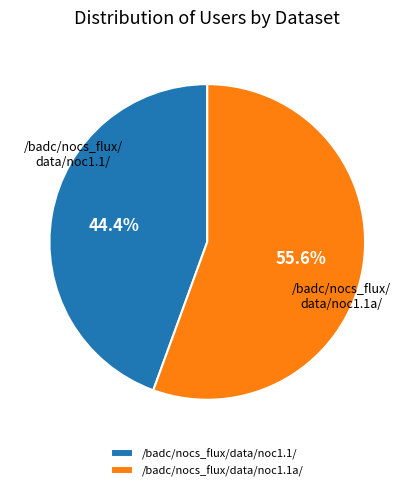

To the nearest percent, what is the difference between the largest and smallest slice percentages?

11%